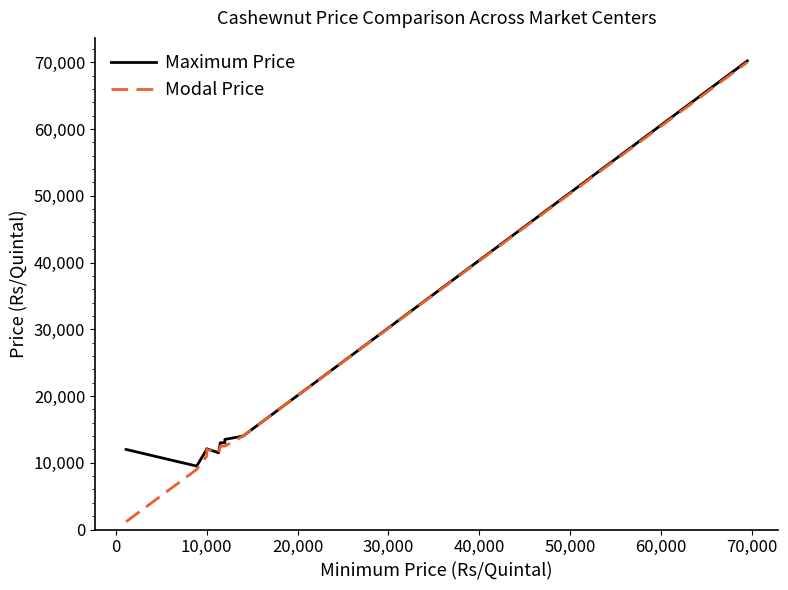

In Modal Price, how many points are higher than both neighbors (excluding endpoints)?

1